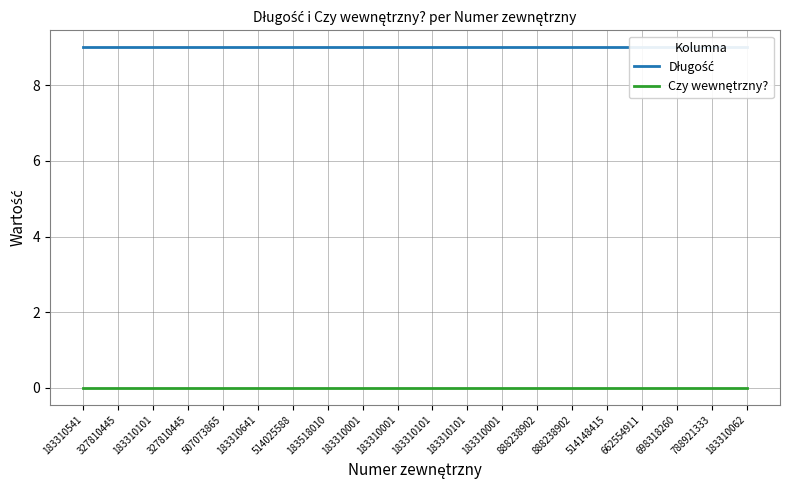

What is the total value across all series at 183310062?

9